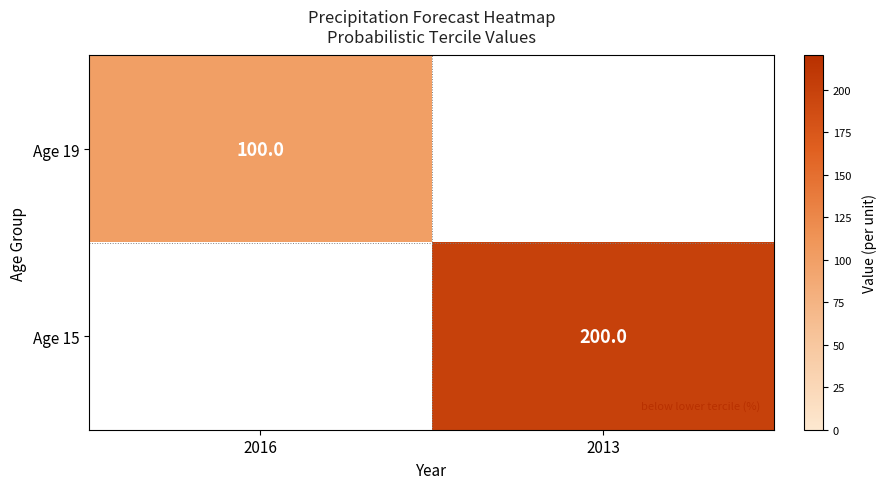

True or false: Age 19 has a value of 43 at 2016.

False